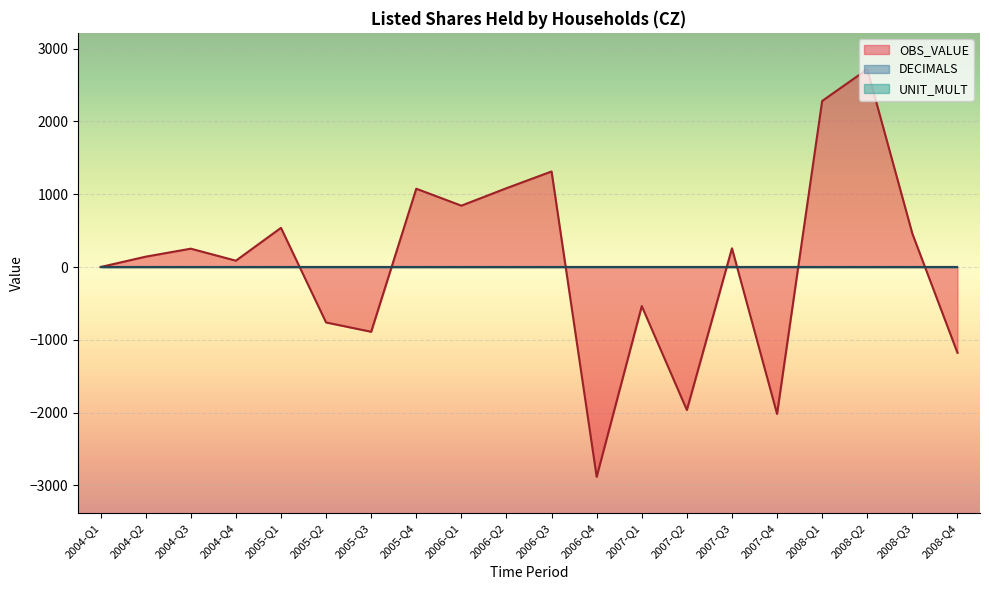

What is the value of the DECIMALS point at the 15th from the left?

2